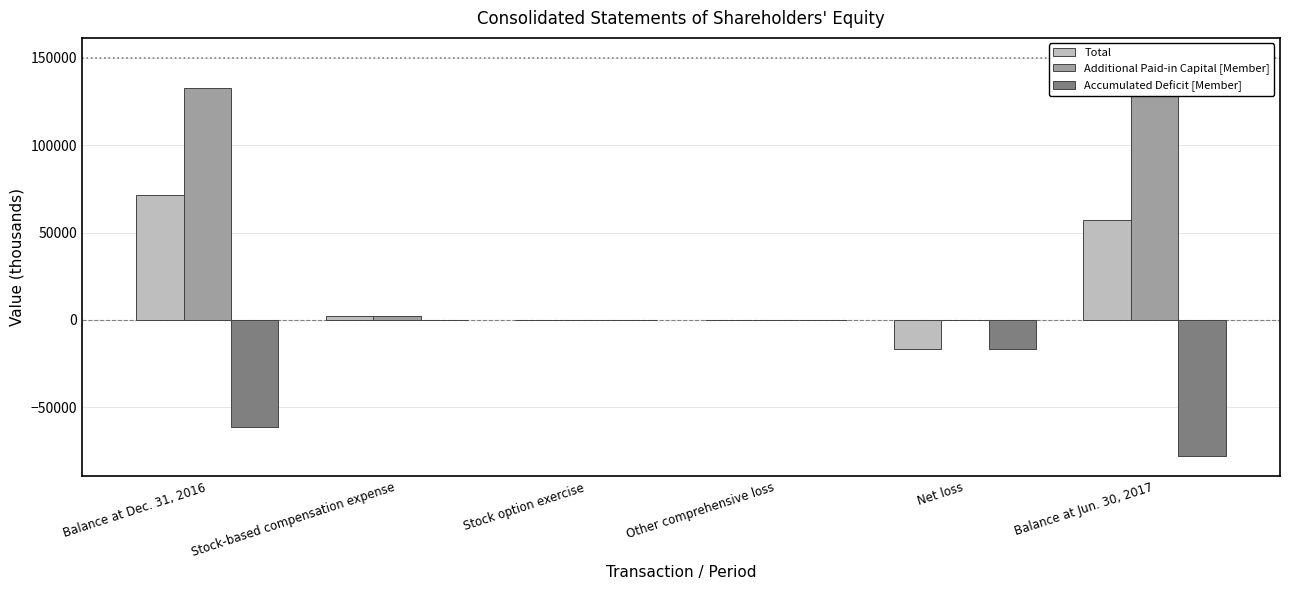

At how many categories does at least one series exceed 108835?

2